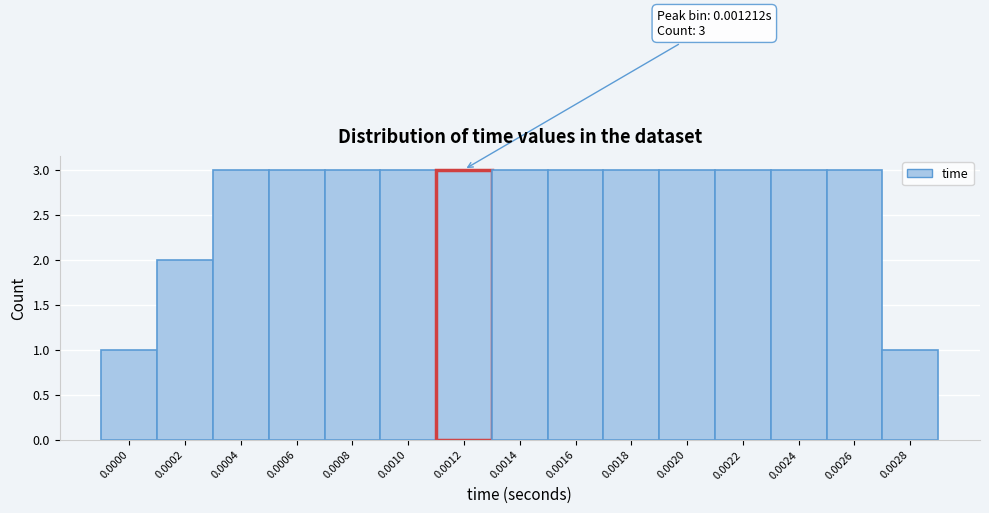

Reading right to left, what are all the values shown in this chart?

1	3	3	3	3	3	3	3	3	3	3	3	3	2	1